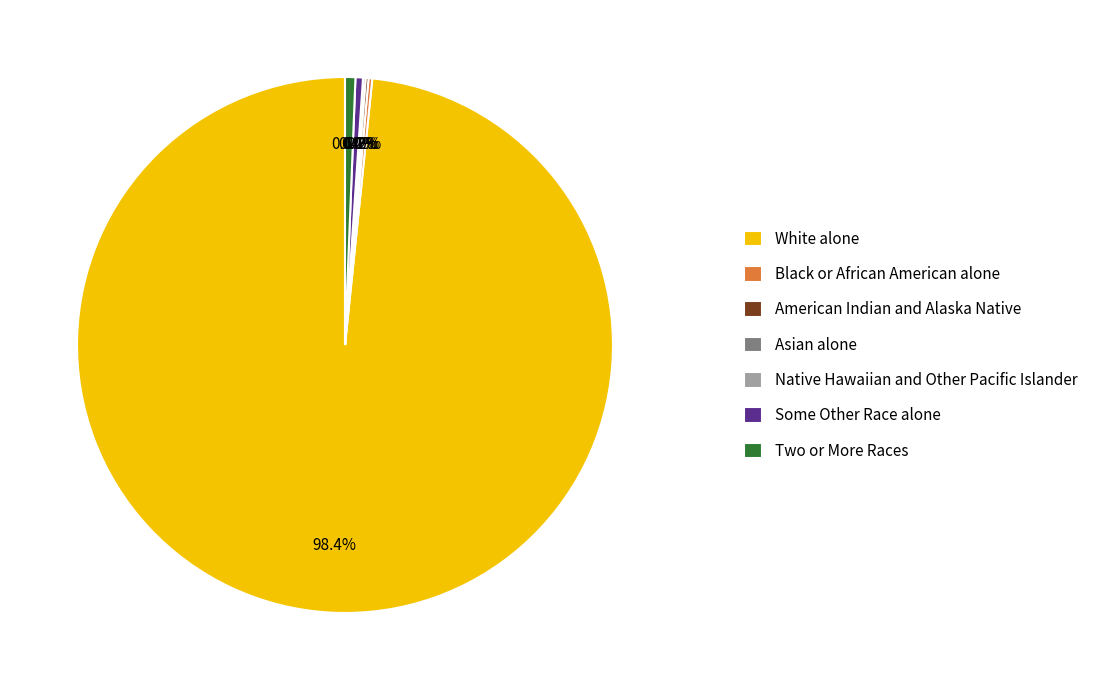

Which slice is the largest?

White alone